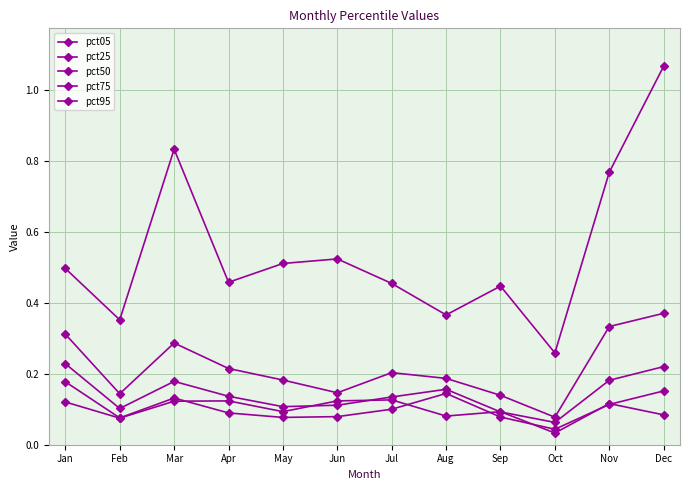

What is the total value across all series at Mar?

1.6